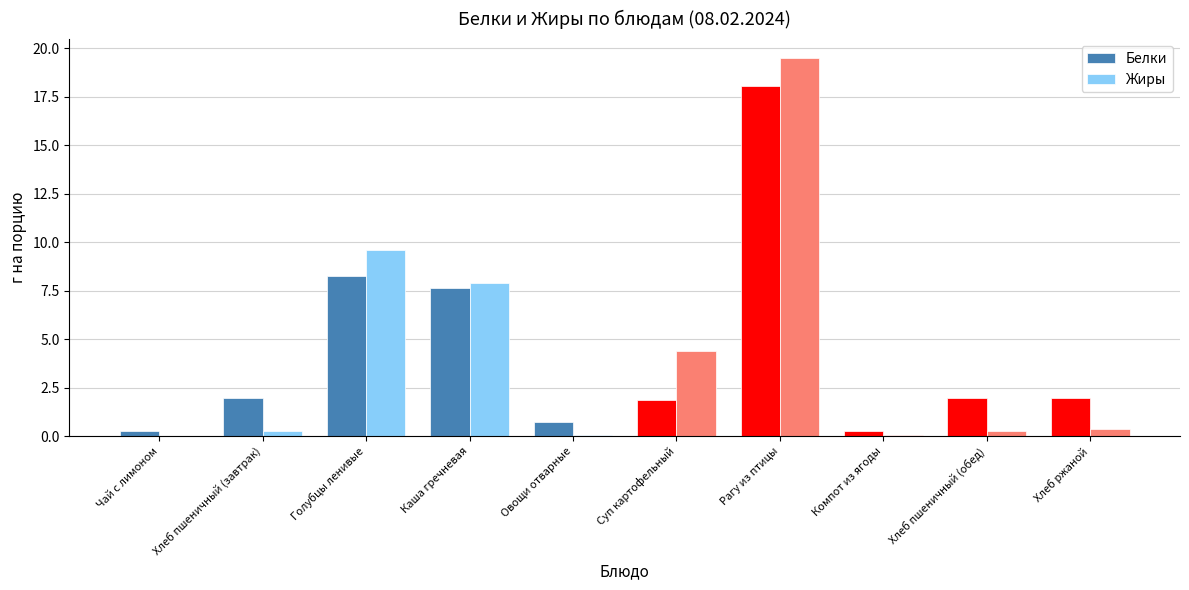

At which label is Белки closest to 9?

Голубцы ленивые